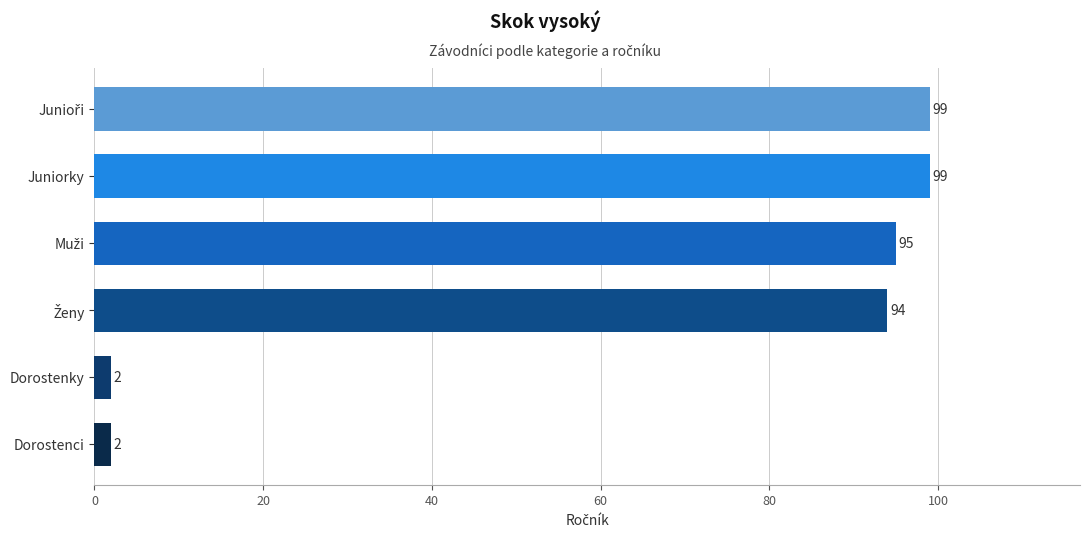

Reading bottom to top, what are all the values shown in this chart?

2	2	94	95	99	99